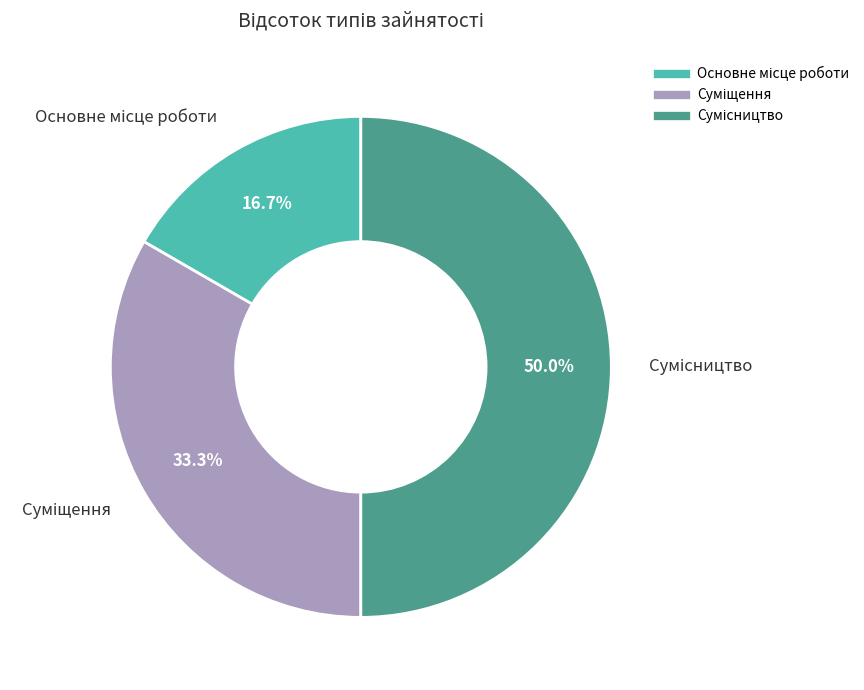

What is the smallest slice in the pie chart?

Основне місце роботи